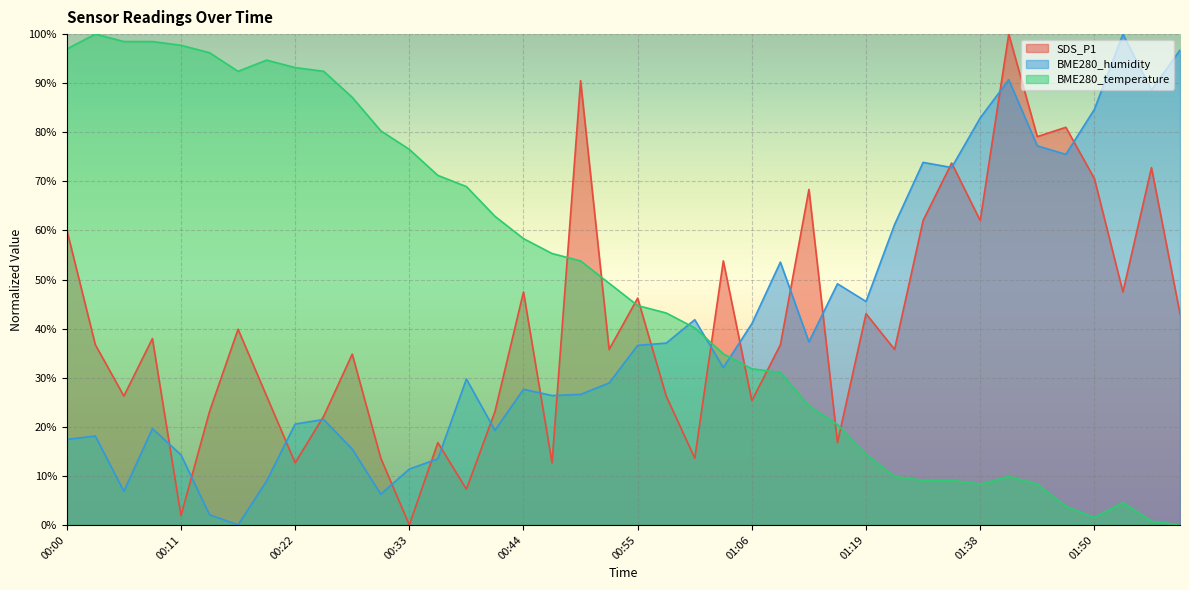

What is the difference between the maximum and minimum values in the SDS_P1 series?

100.0